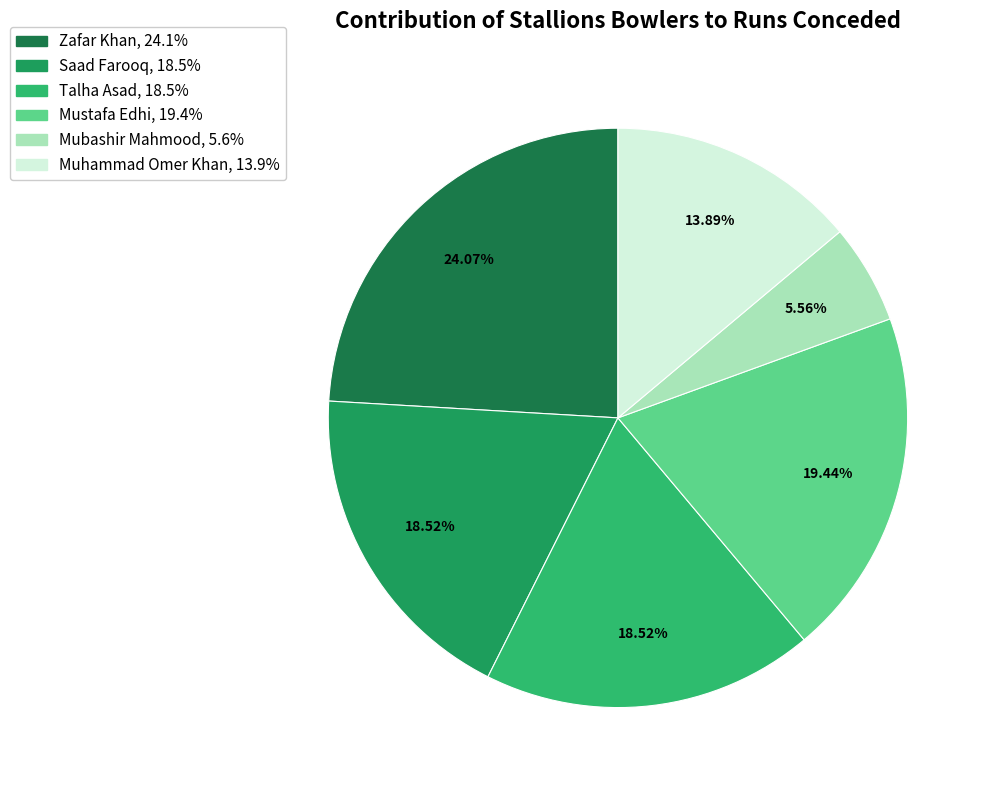

Count the number of slices in the pie.

6